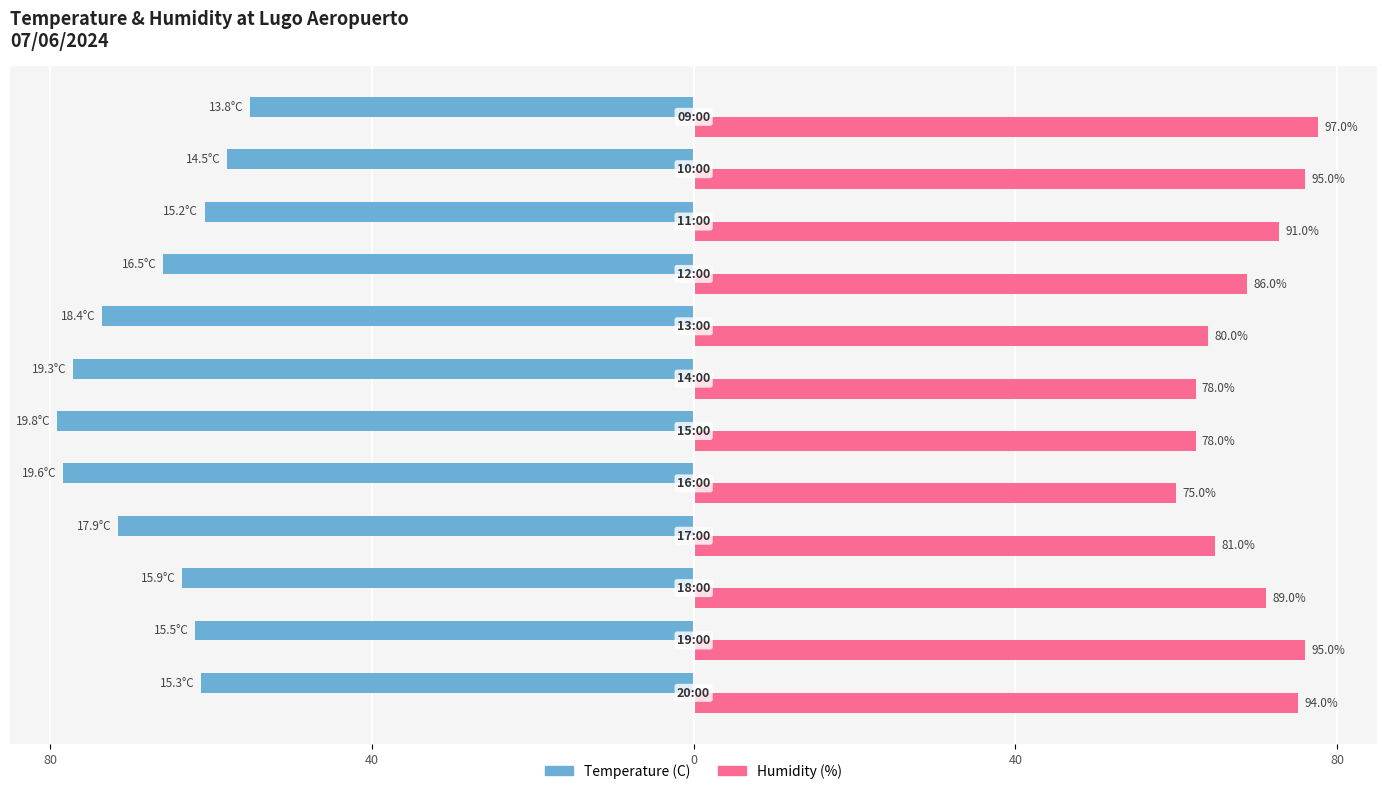

What are all the series names shown in the legend?

Temperature (C), Humidity (%)